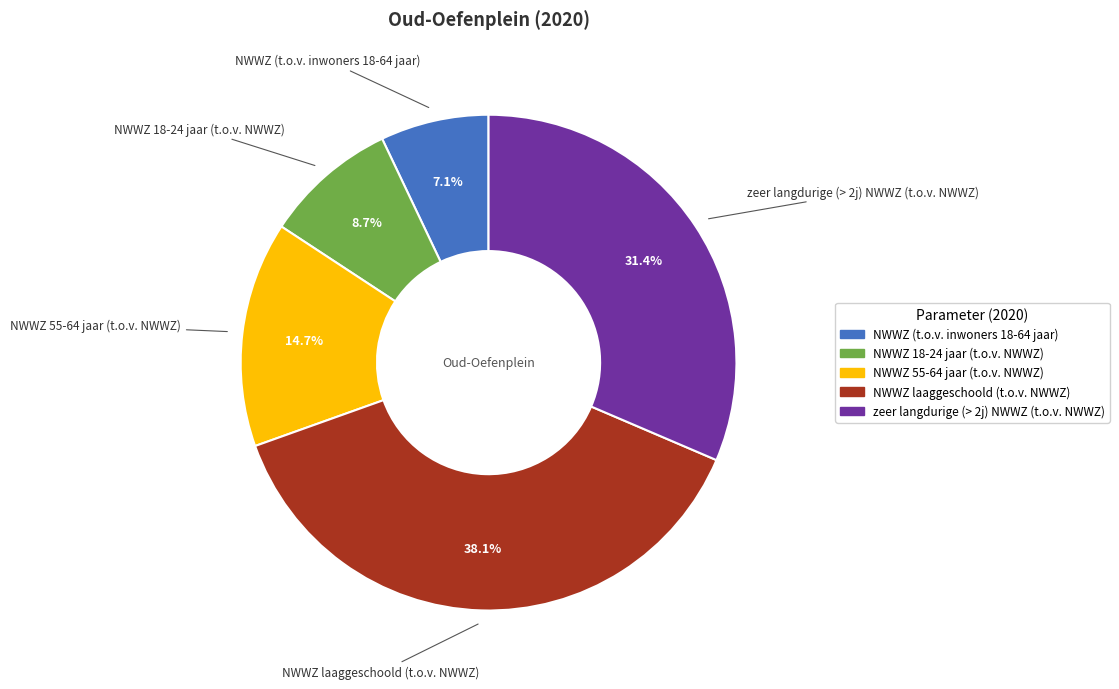

What is the largest slice in the pie chart?

NWWZ laaggeschoold (t.o.v. NWWZ)